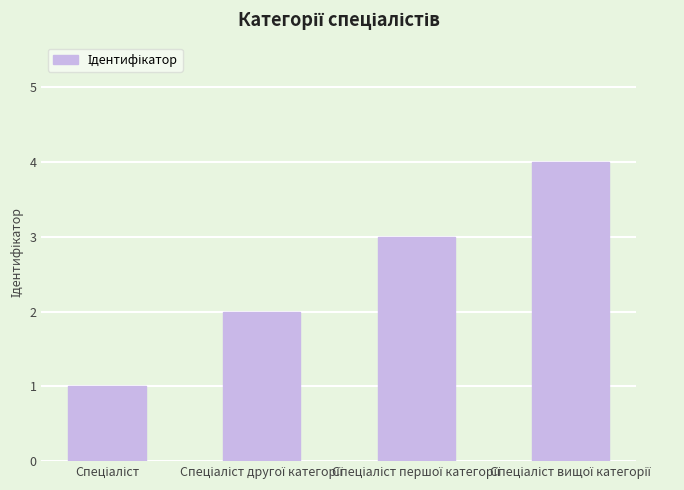

How many data points are less than 3?

2